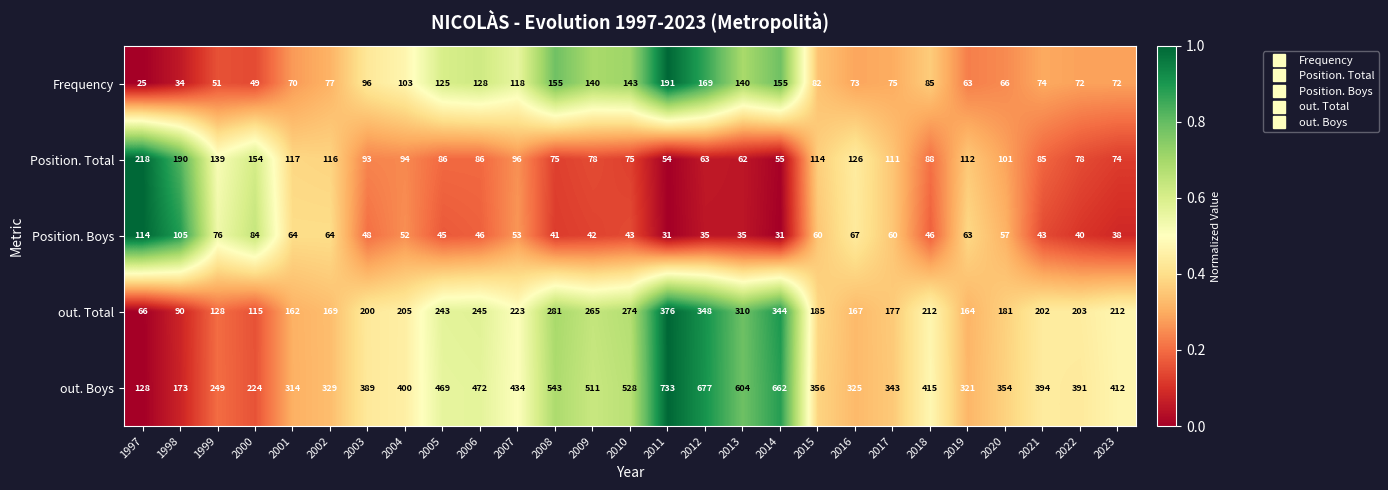

What is the average value of the Position. Boys series?

55